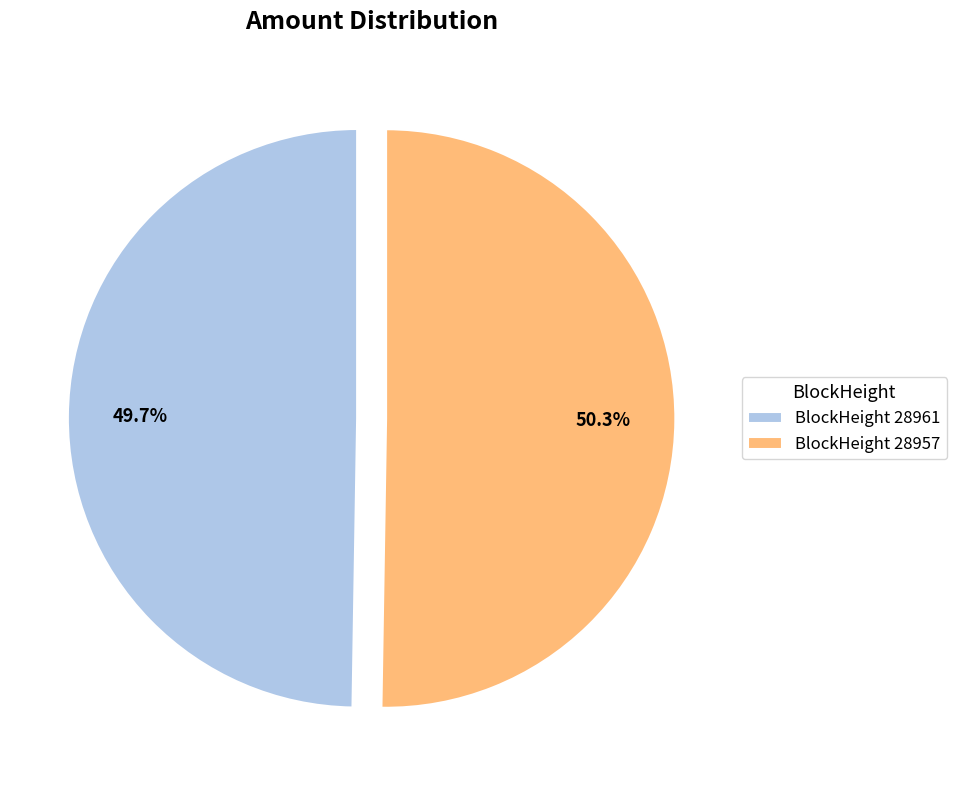

Rank the categories by value from lowest to highest.

BlockHeight 28961, BlockHeight 28957